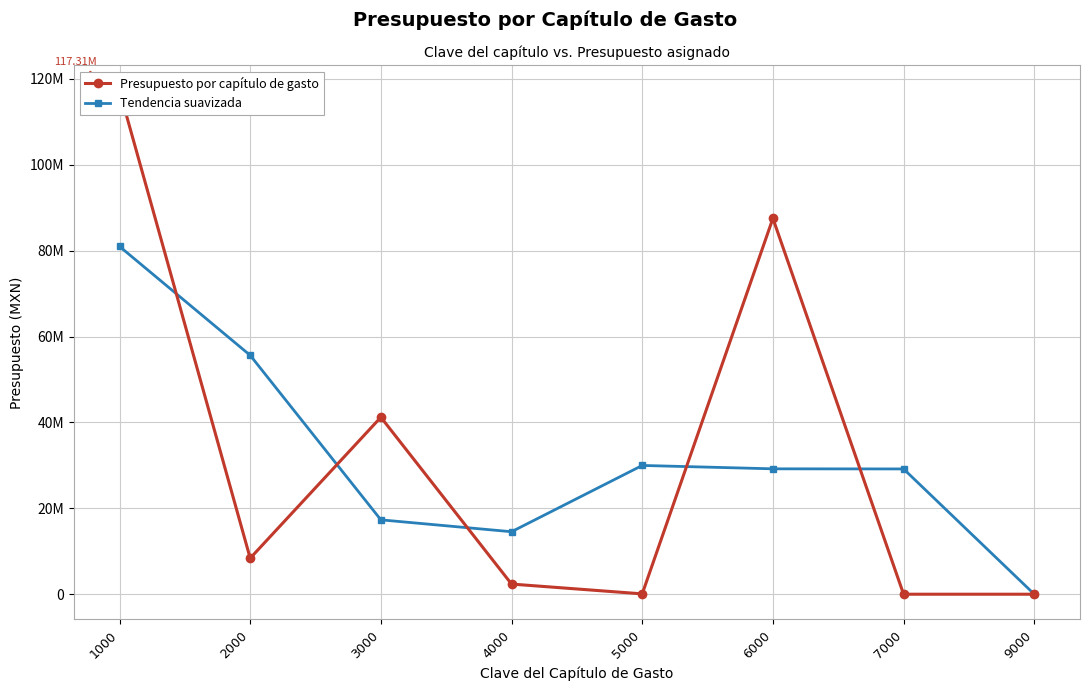

Which series ends up on top after the final intersection of Tendencia suavizada and Presupuesto por capítulo de gasto?

Tendencia suavizada